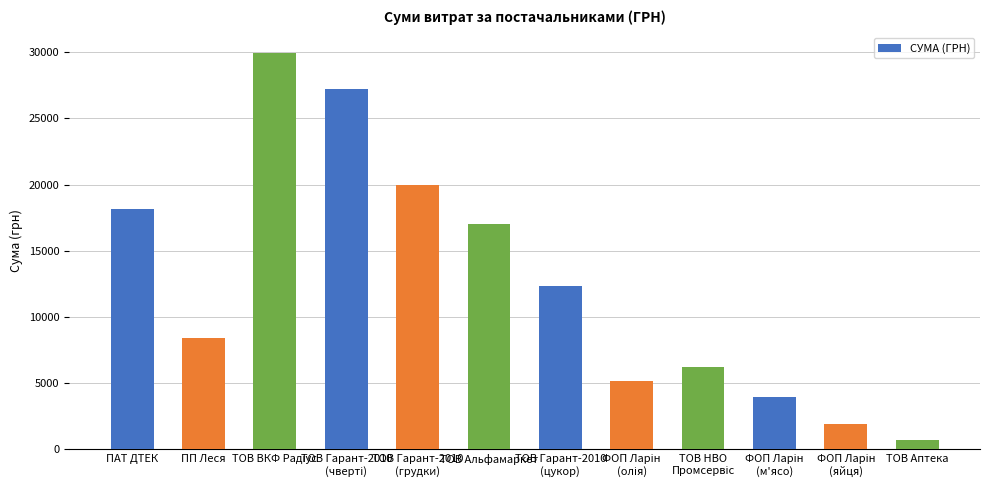

Count the number of values greater than 12343.

6